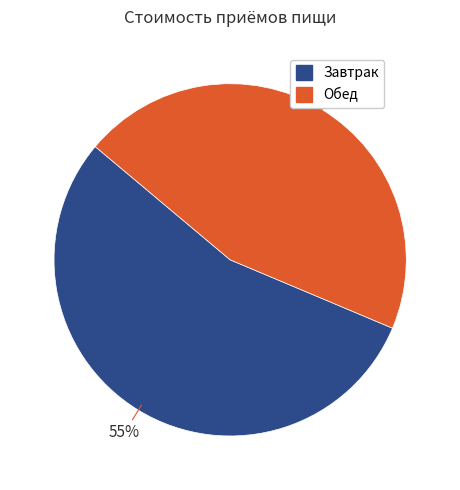

Combined, do Обед and Завтрак account for over 50%?

Yes